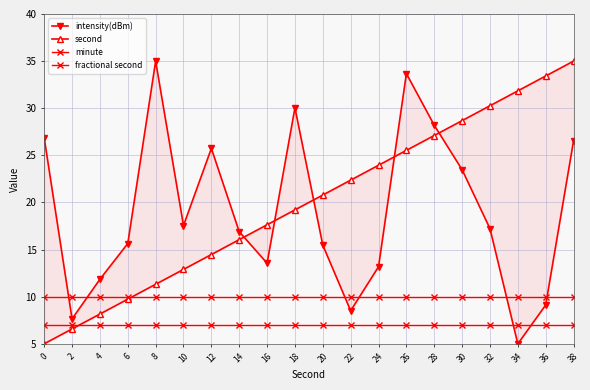

Does the chart display data point markers on the line(s)?

Yes